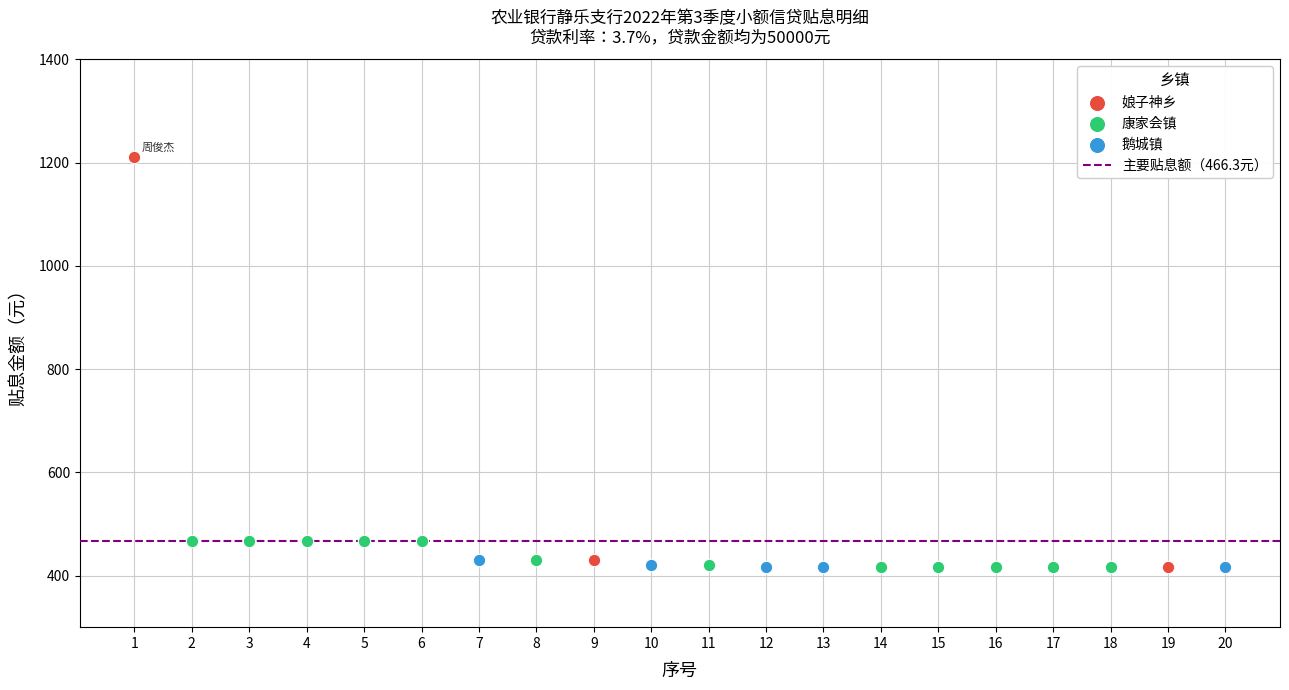

Which series contains the highest Y value?

娘子神乡